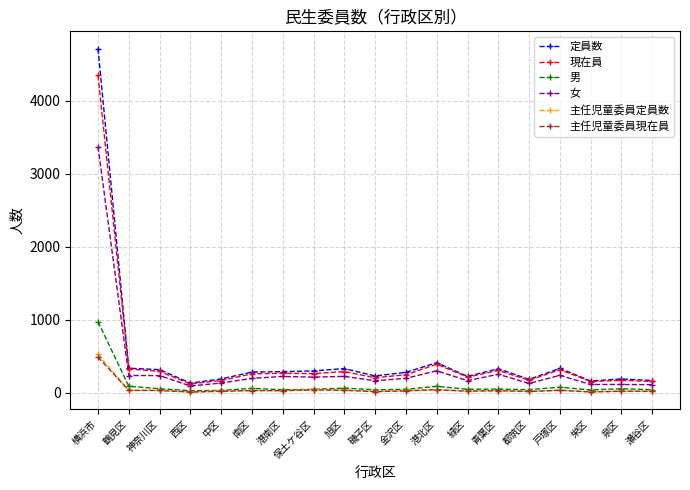

What are all the series names shown in the legend?

定員数, 現在員, 男, 女, 主任児童委員定員数, 主任児童委員現在員